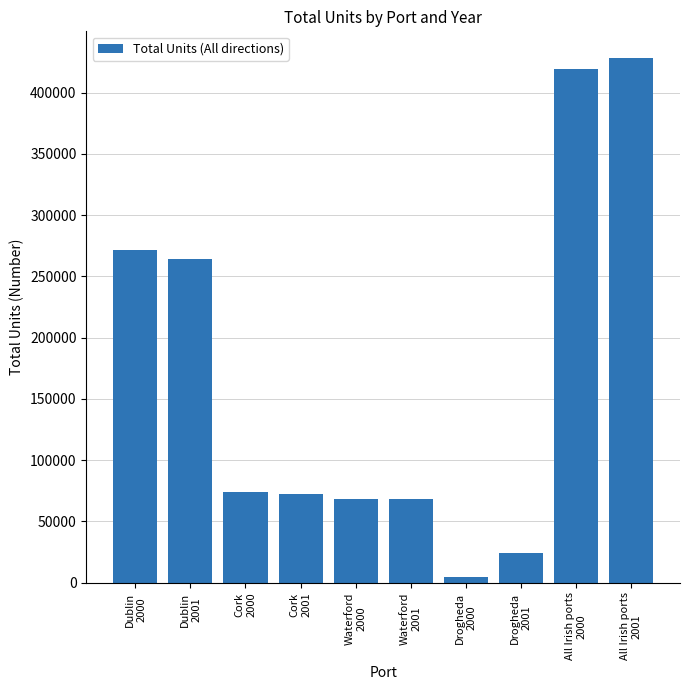

What is the minimum value shown in the chart?

4995